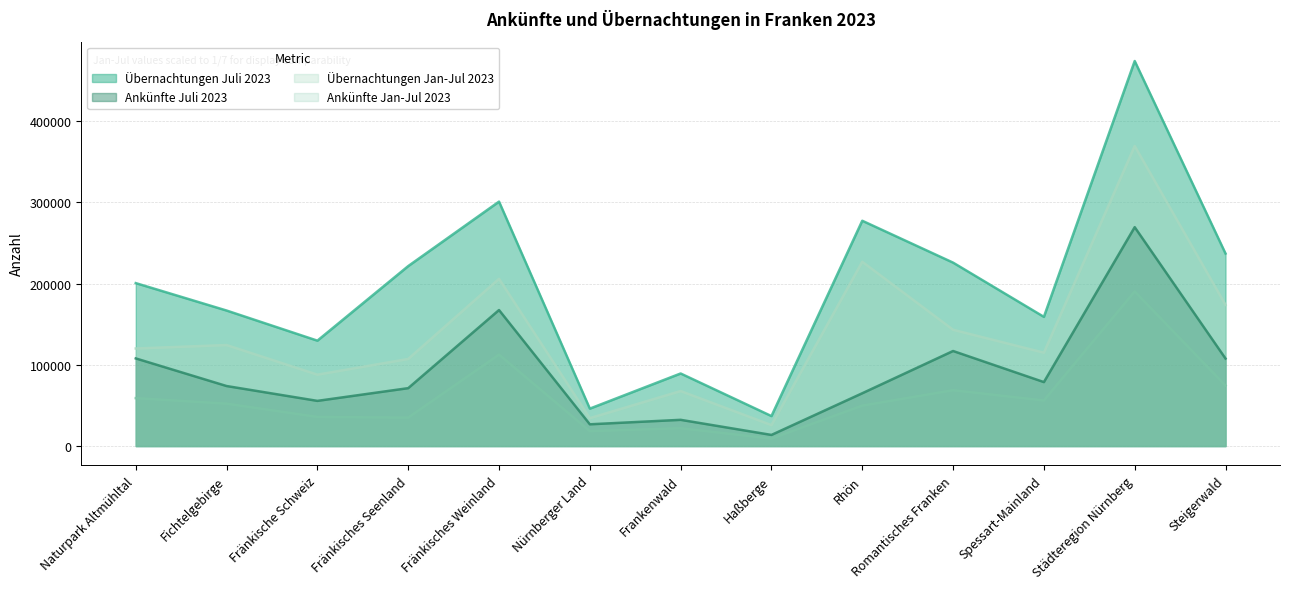

Reading left to right, extract all data points from this chart.

Übernachtungen Juli 2023: Naturpark Altmühltal=200597.0	Fichtelgebirge=166840.0	Fränkische Schweiz=129758.0	Fränkisches Seenland=221546.0	Fränkisches Weinland=300906.0	Nürnberger Land=46107.0	Frankenwald=89361.0	Haßberge=36935.0	Rhön=277354.0	Romantisches Franken=225809.0	Spessart-Mainland=159054.0	Städteregion Nürnberg=473976.0	Steigerwald=237002.0
Ankünfte Juli 2023: Naturpark Altmühltal=107905.0	Fichtelgebirge=73916.0	Fränkische Schweiz=55638.0	Fränkisches Seenland=71298.0	Fränkisches Weinland=167457.0	Nürnberger Land=26808.0	Frankenwald=32310.0	Haßberge=13724.0	Rhön=65021.0	Romantisches Franken=117031.0	Spessart-Mainland=78760.0	Städteregion Nürnberg=269462.0	Steigerwald=107744.0
Übernachtungen Jan-Jul 2023: Naturpark Altmühltal=120116.3	Fichtelgebirge=124362.0	Fränkische Schweiz=87890.6	Fränkisches Seenland=107227.0	Fränkisches Weinland=205883.1	Nürnberger Land=34382.1	Frankenwald=67735.3	Haßberge=25818.6	Rhön=226895.9	Romantisches Franken=143155.9	Spessart-Mainland=114965.6	Städteregion Nürnberg=369382.6	Steigerwald=173836.9
Ankünfte Jan-Jul 2023: Naturpark Altmühltal=59011.6	Fichtelgebirge=52205.4	Fränkische Schweiz=35877.0	Fränkisches Seenland=35049.1	Fränkisches Weinland=112590.0	Nürnberger Land=18401.0	Frankenwald=21954.9	Haßberge=9227.7	Rhön=49775.7	Romantisches Franken=68770.4	Spessart-Mainland=56110.0	Städteregion Nürnberg=190372.4	Steigerwald=74489.6